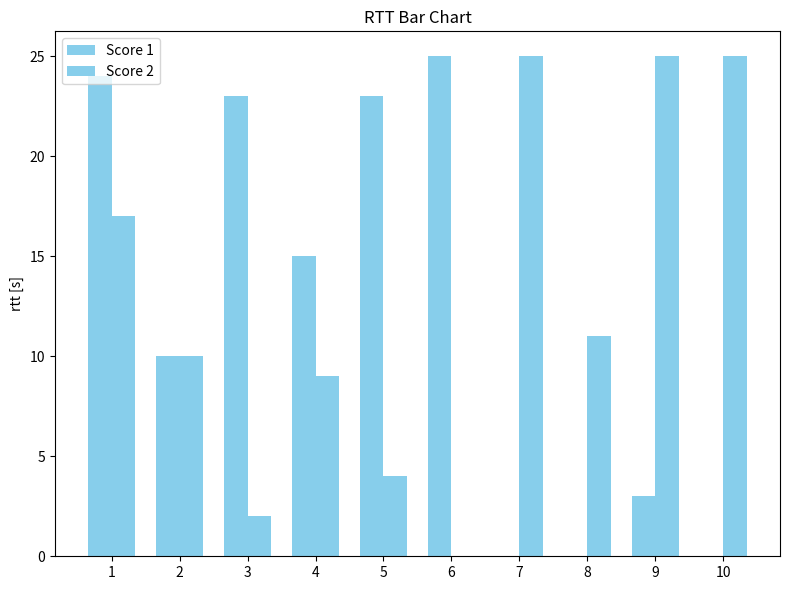

Which category has the highest value in the Score 2 series?

7